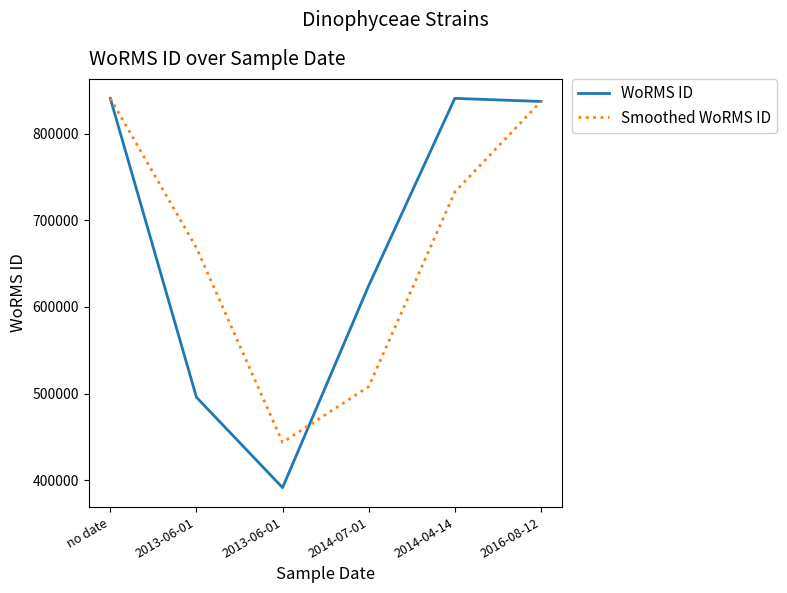

What are all the series names shown in the legend?

WoRMS ID, Smoothed WoRMS ID